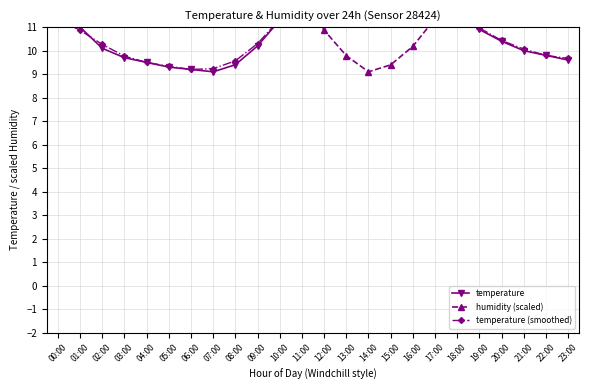

What is the difference between the maximum and second lowest values in the temperature series?

5.9